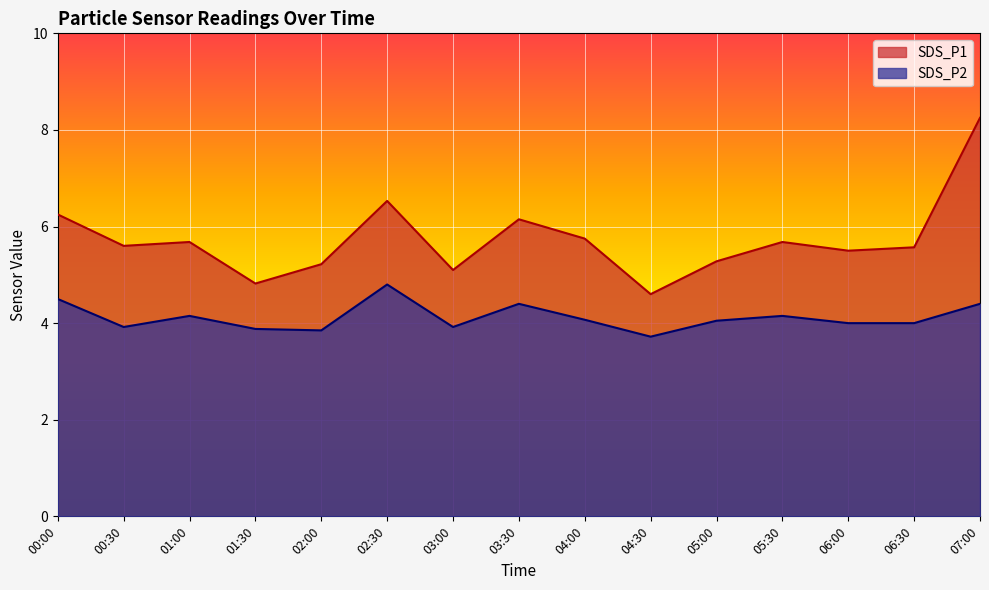

Between 04:00 and 00:00, which is larger?

00:00